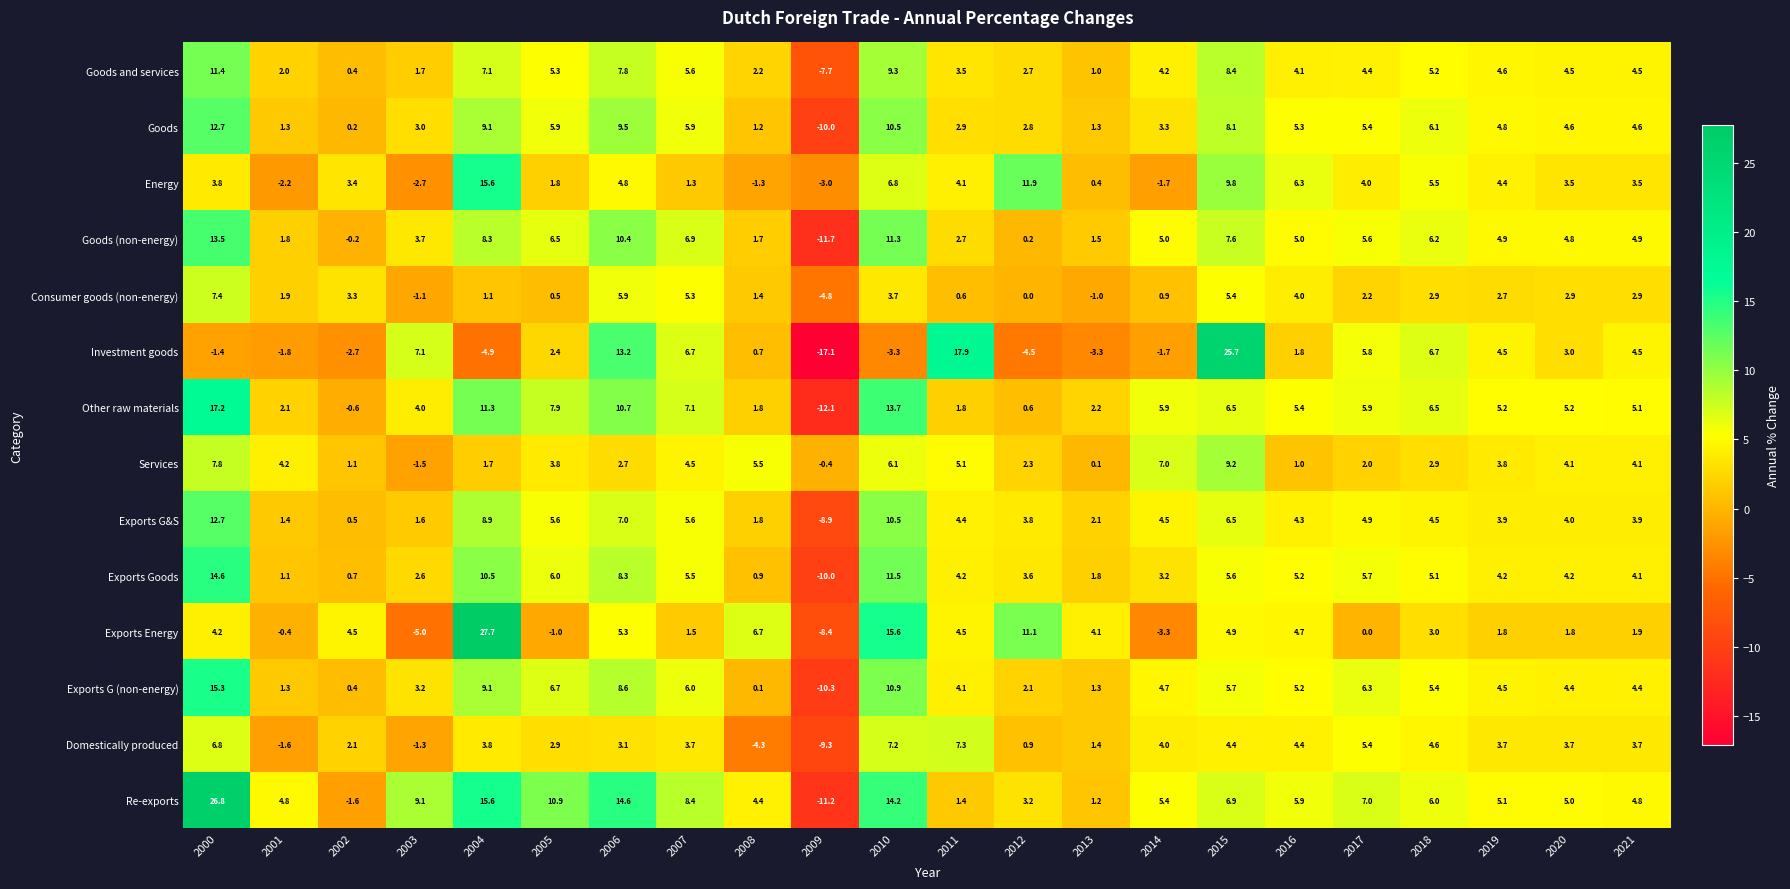

How many values in the Exports Goods series exceed 4?

14